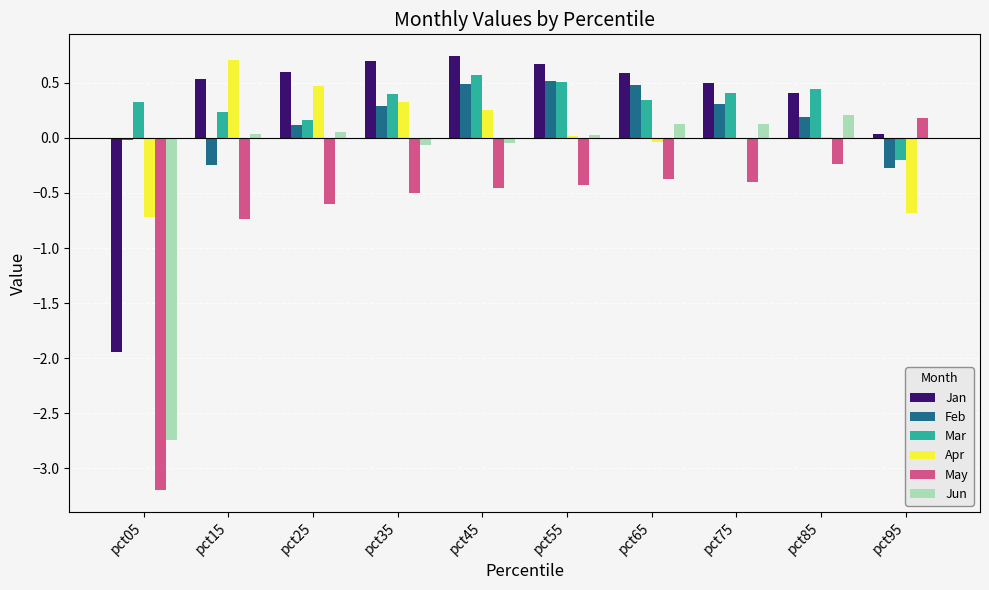

Which series has the largest total across all categories?

Mar